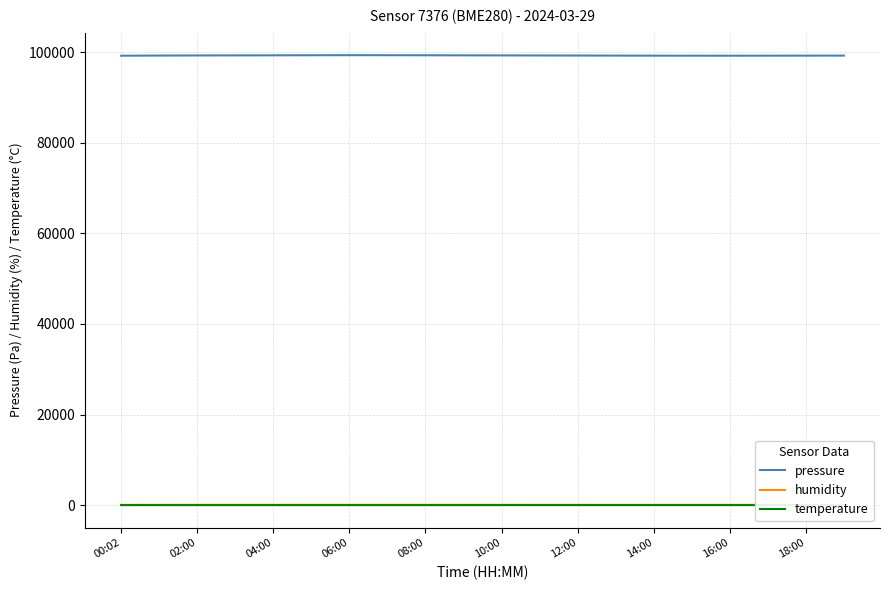

What is the minimum value for humidity?

66.7